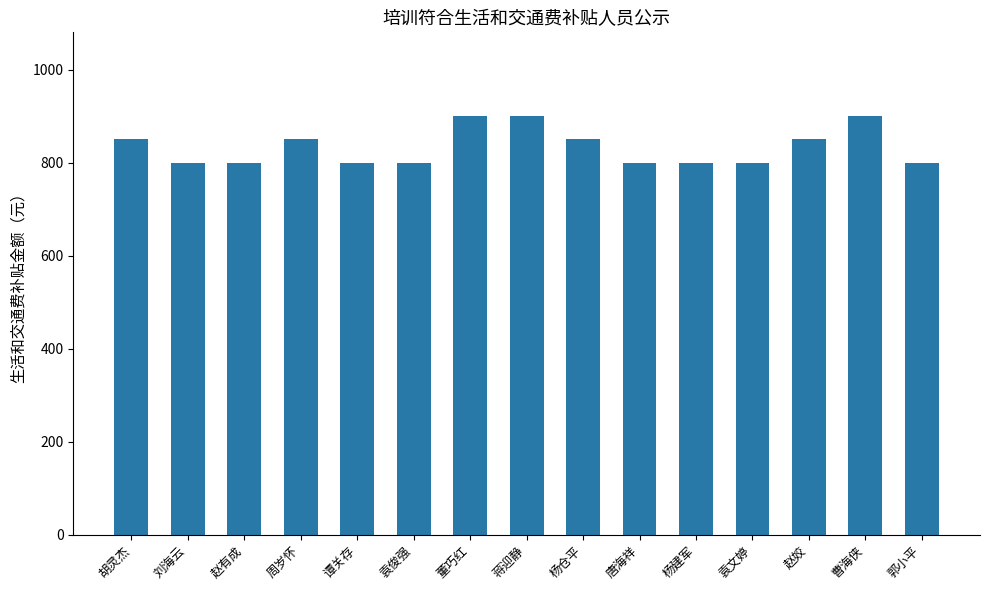

True or false: the data shows 800 at 唐海祥.

True